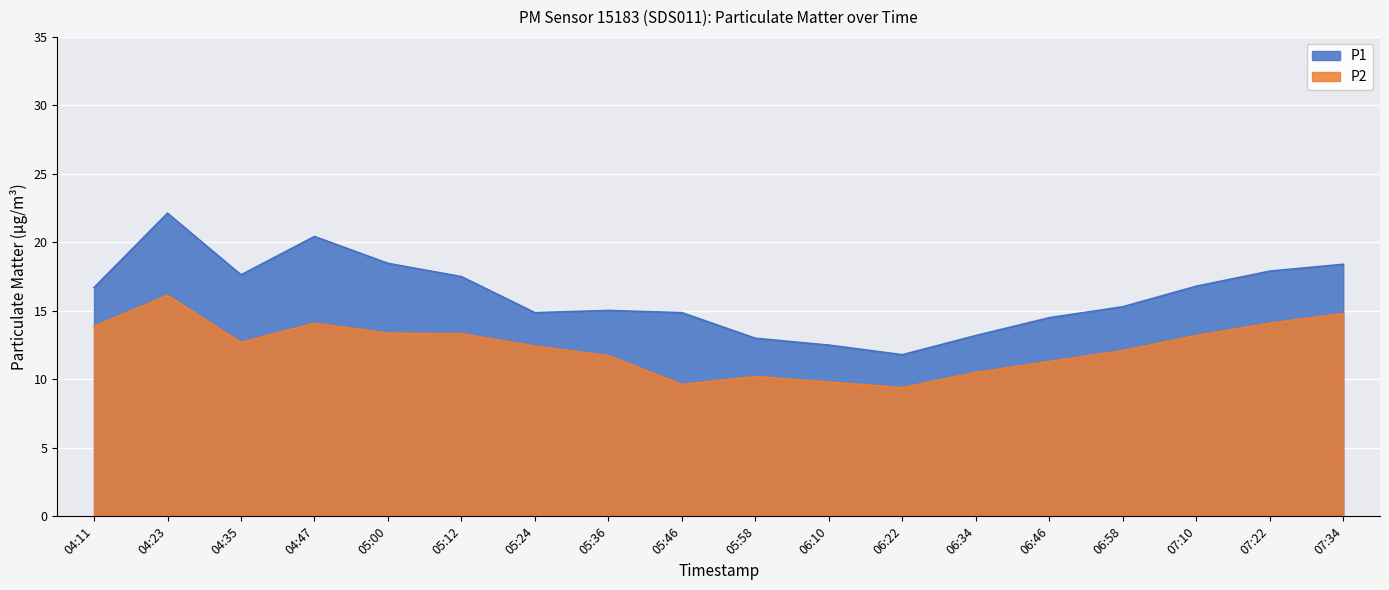

True or false: P1 has more than 0 points higher than both neighbors.

True